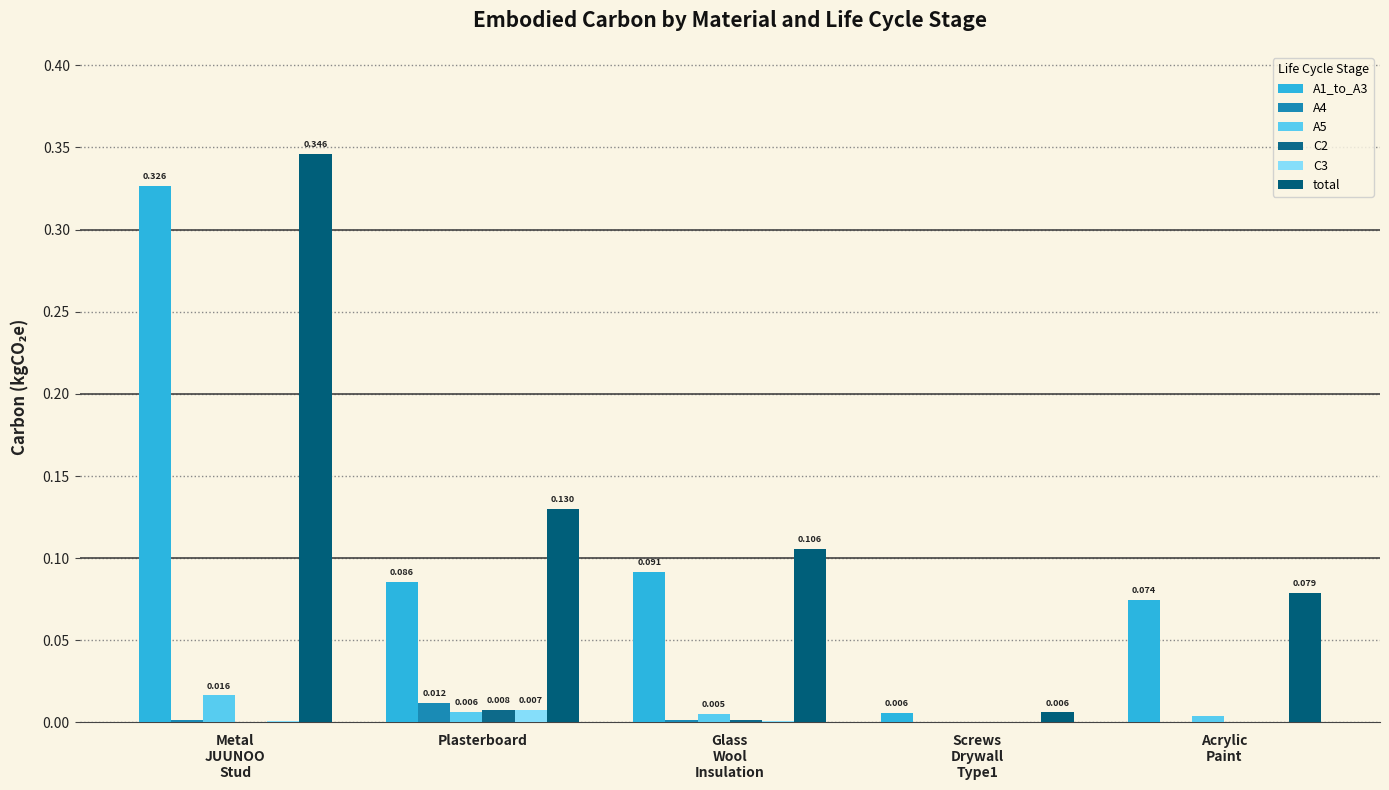

How many groups of bars are there?

5